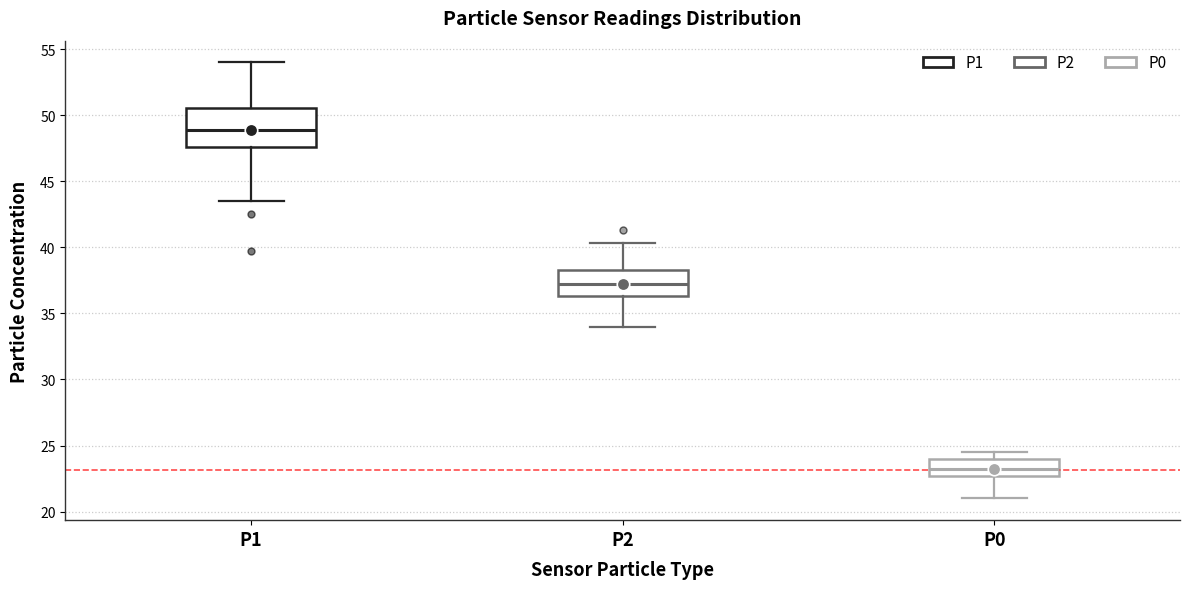

Which box is the tallest, from its lower edge to its upper edge?

P1